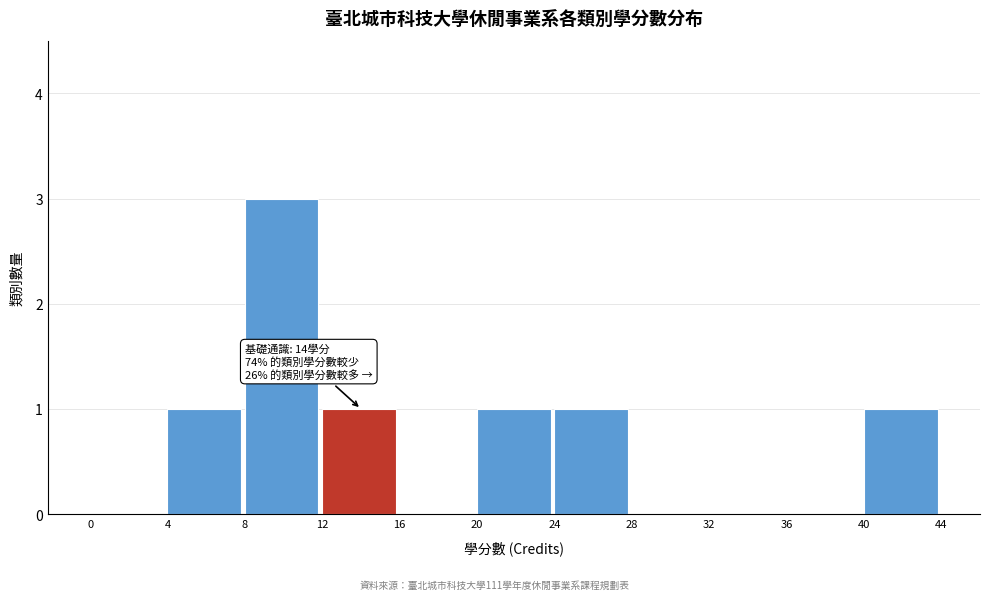

Which range on the x-axis has the tallest bar?

8 to 12